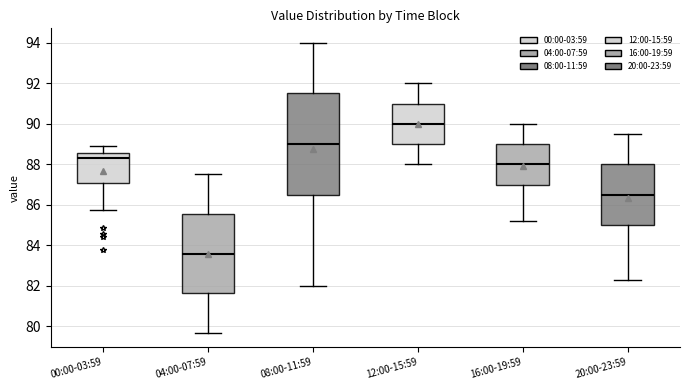

Where does the median line of the box for 20:00-23:59 sit on the y-axis? The values are not printed on the chart, so give them approximately, as read against the axis.

86.6